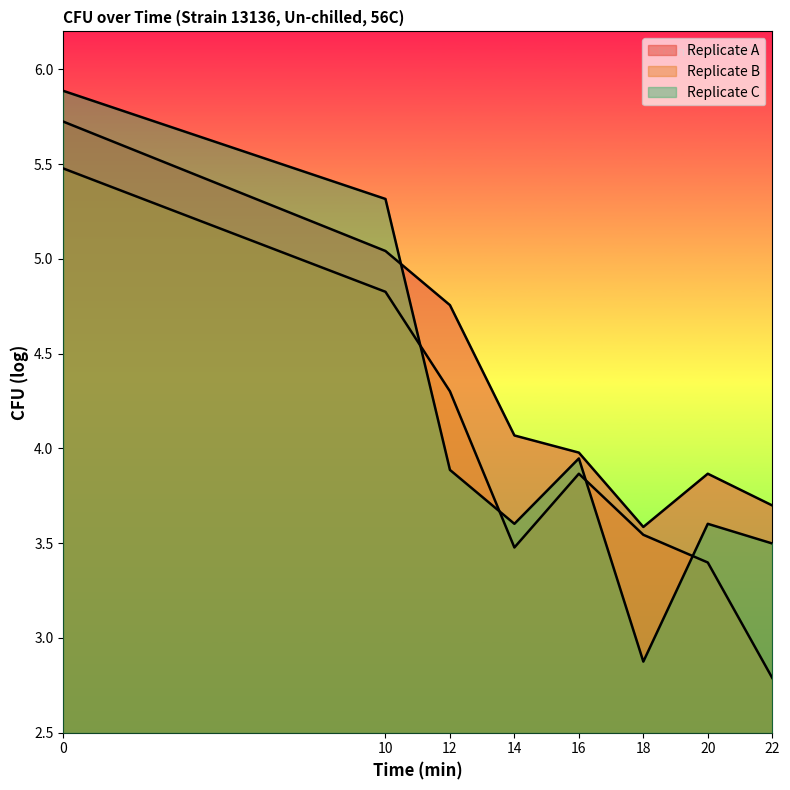

Where is the first local minimum for Replicate A?

18